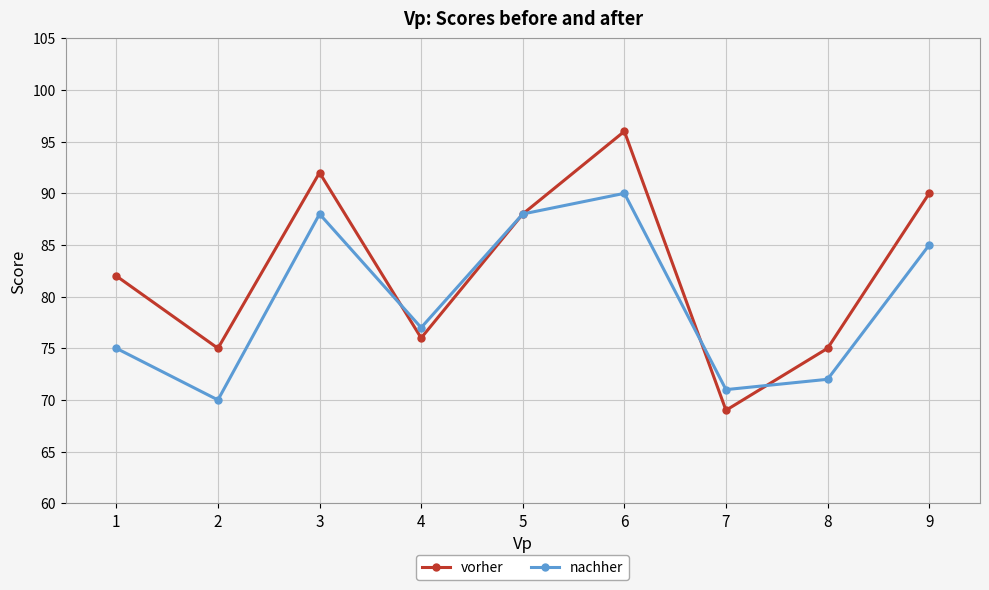

What is the value of the nachher point at the 3rd from the left?

88